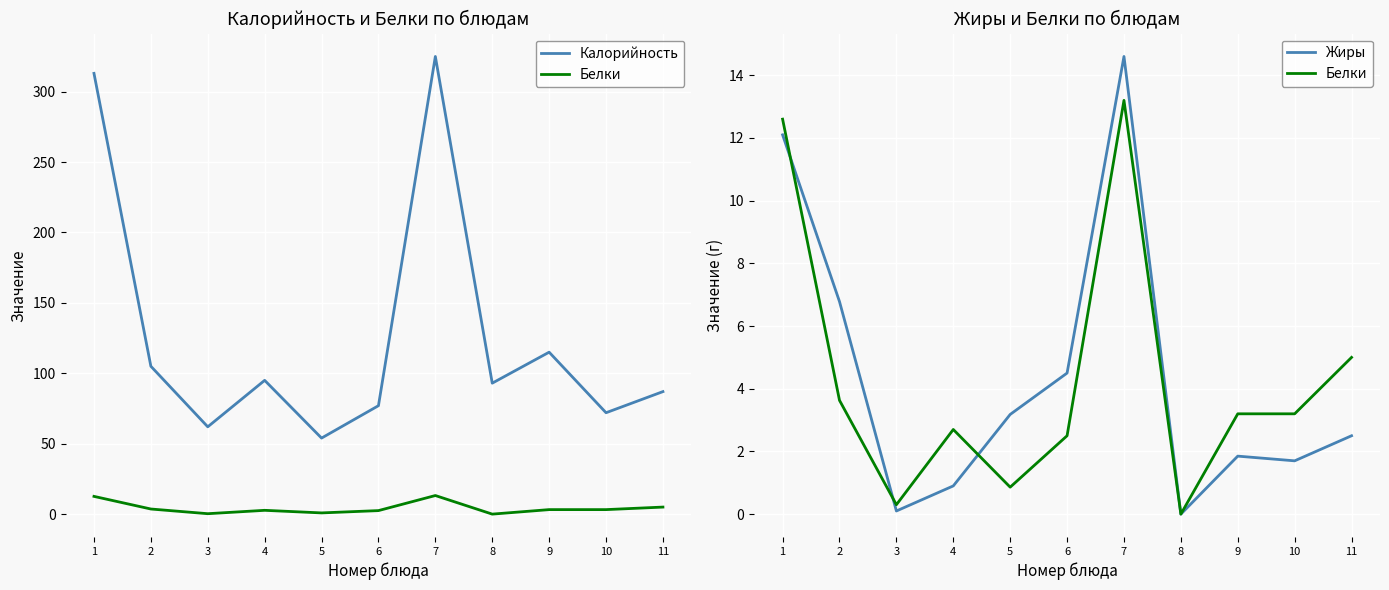

How many categories are shown in the chart?

11